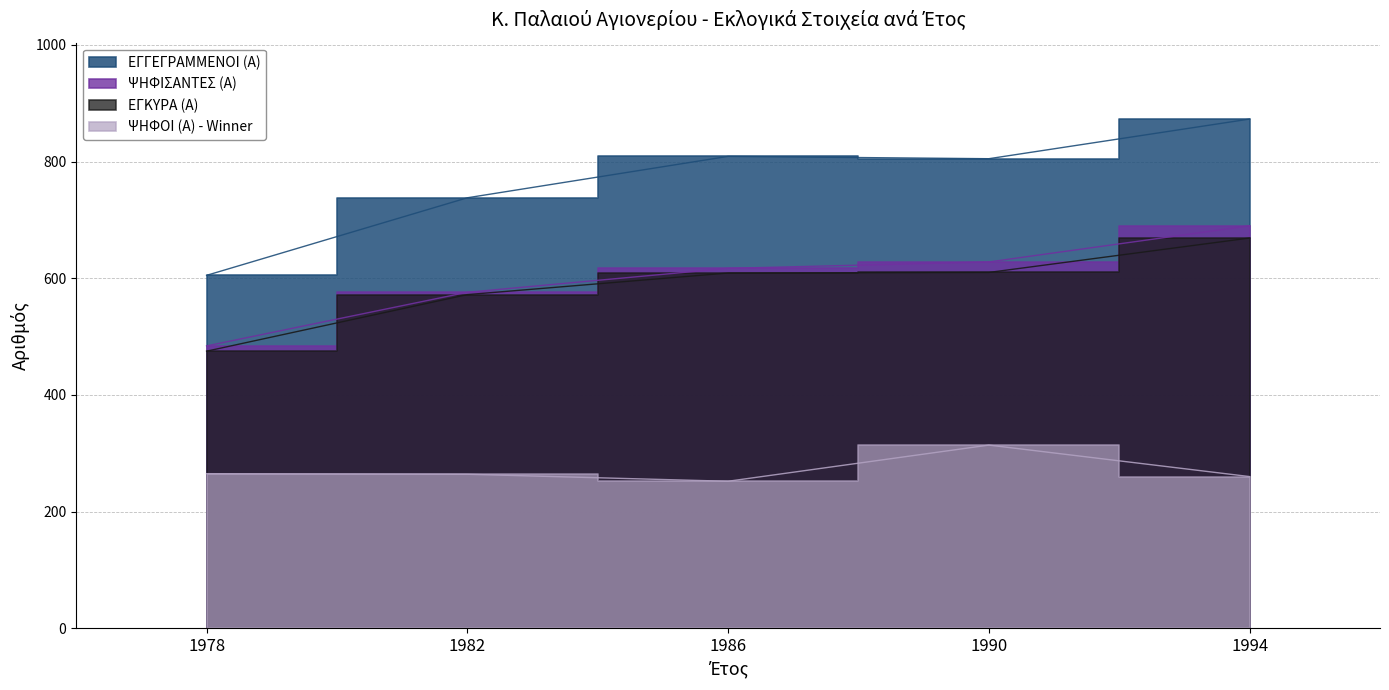

How many lines are shown in the chart?

4